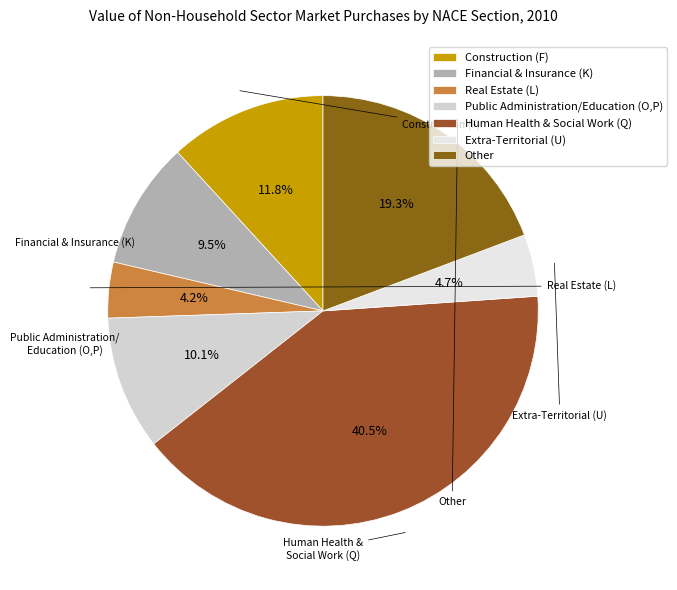

To the nearest percent, what portion does Public Administration/Education (O,P) represent?

10%